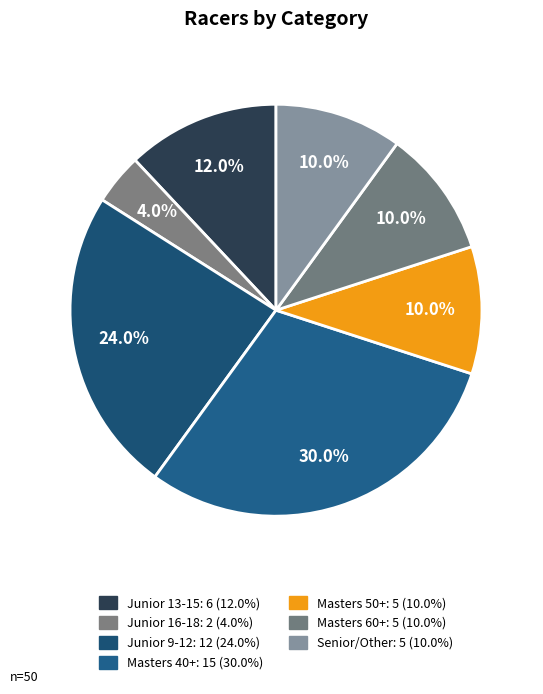

Count the number of slices in the pie.

7